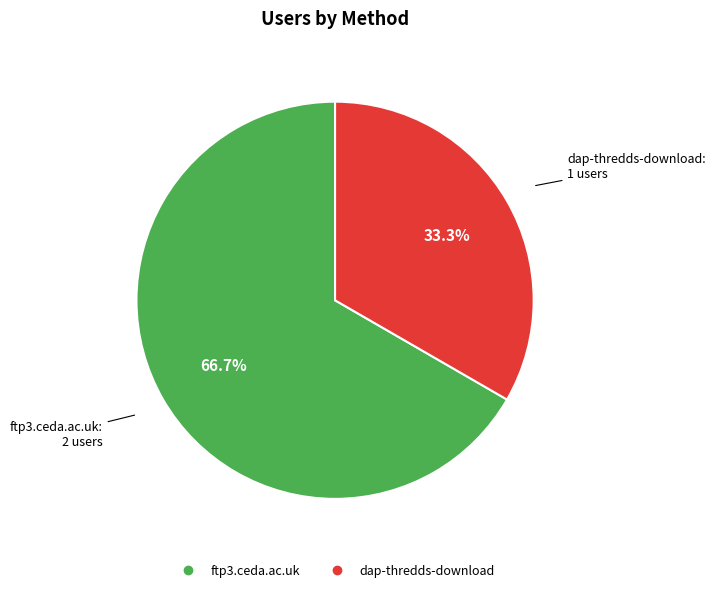

Is it true that dap-thredds-download is 33% of the pie?

True